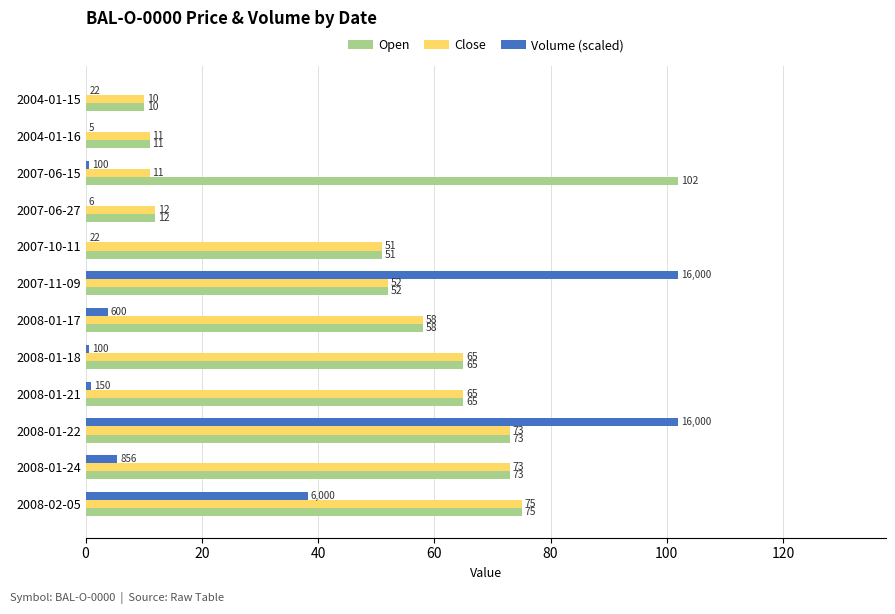

Which series has the largest total across all categories?

Open